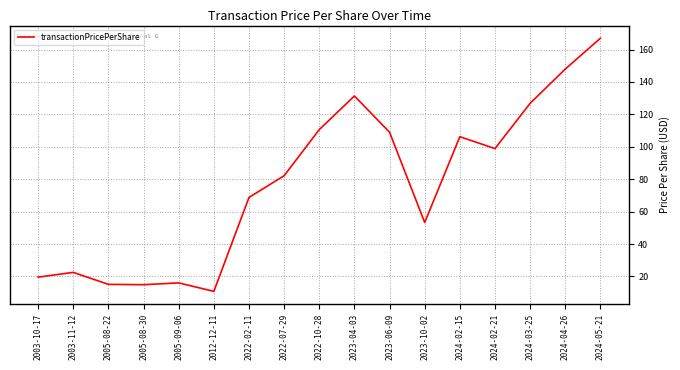

The chart shows a value of 15.1 at 2005-08-22. True or false?

True